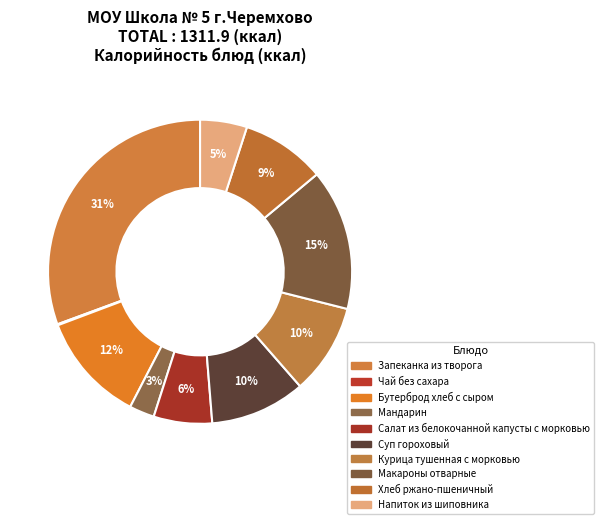

What is the largest slice in the pie chart?

Запеканка из творога